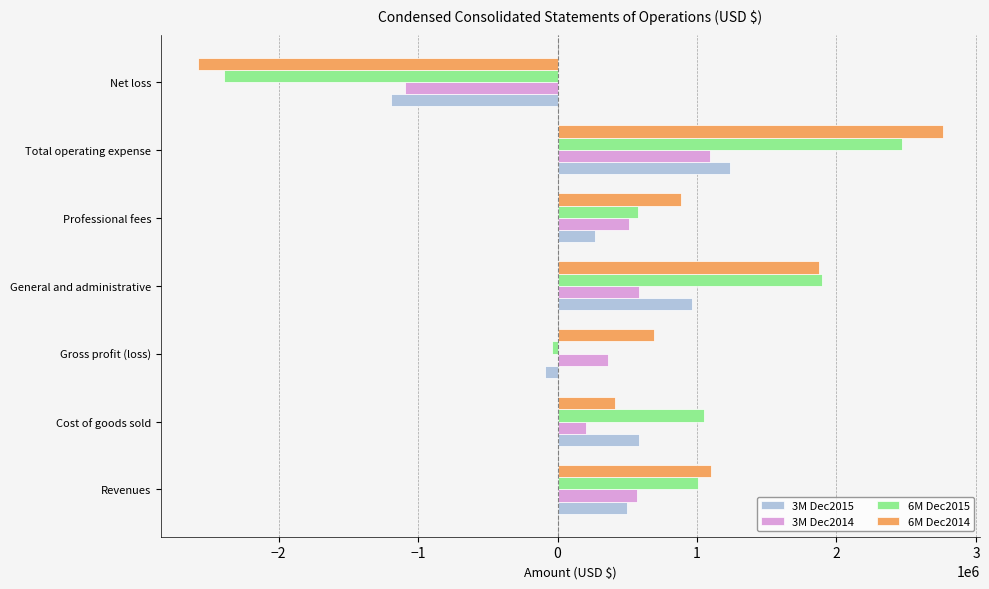

What is the average value of the 6M Dec2014 series?

735283